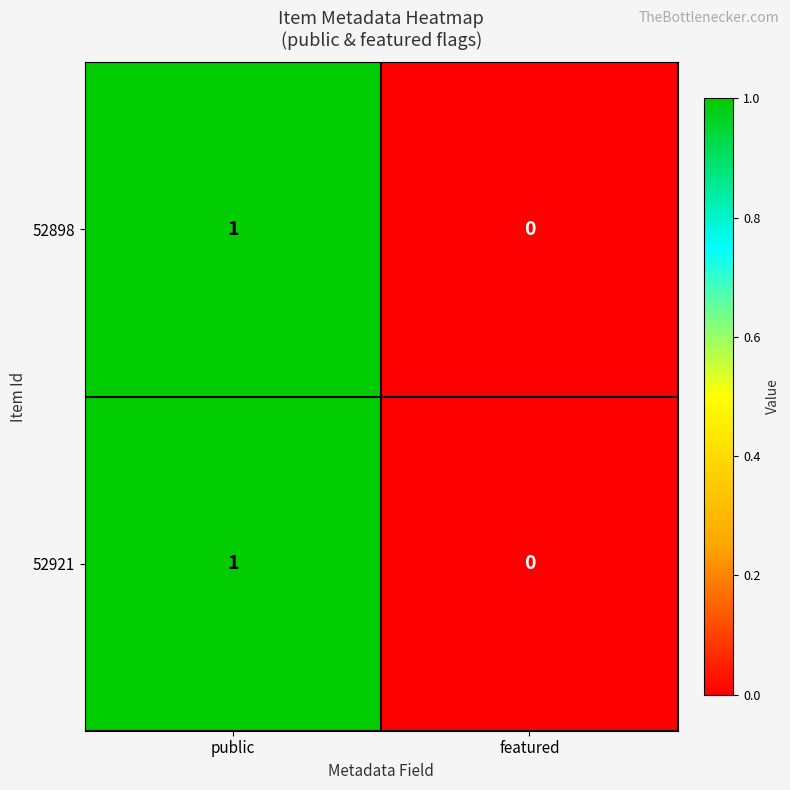

Where is 52898 nearest to the value 0?

featured